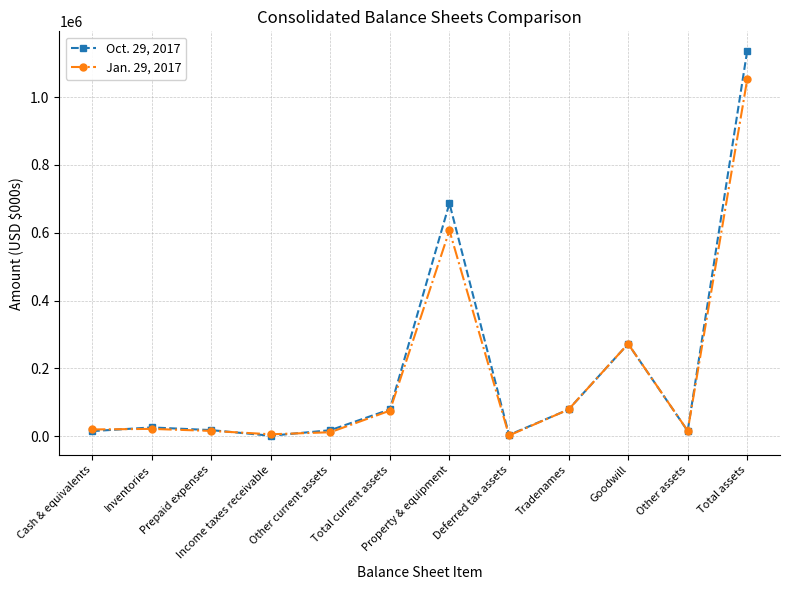

What is the label of the 9th point from the right?

Income taxes receivable